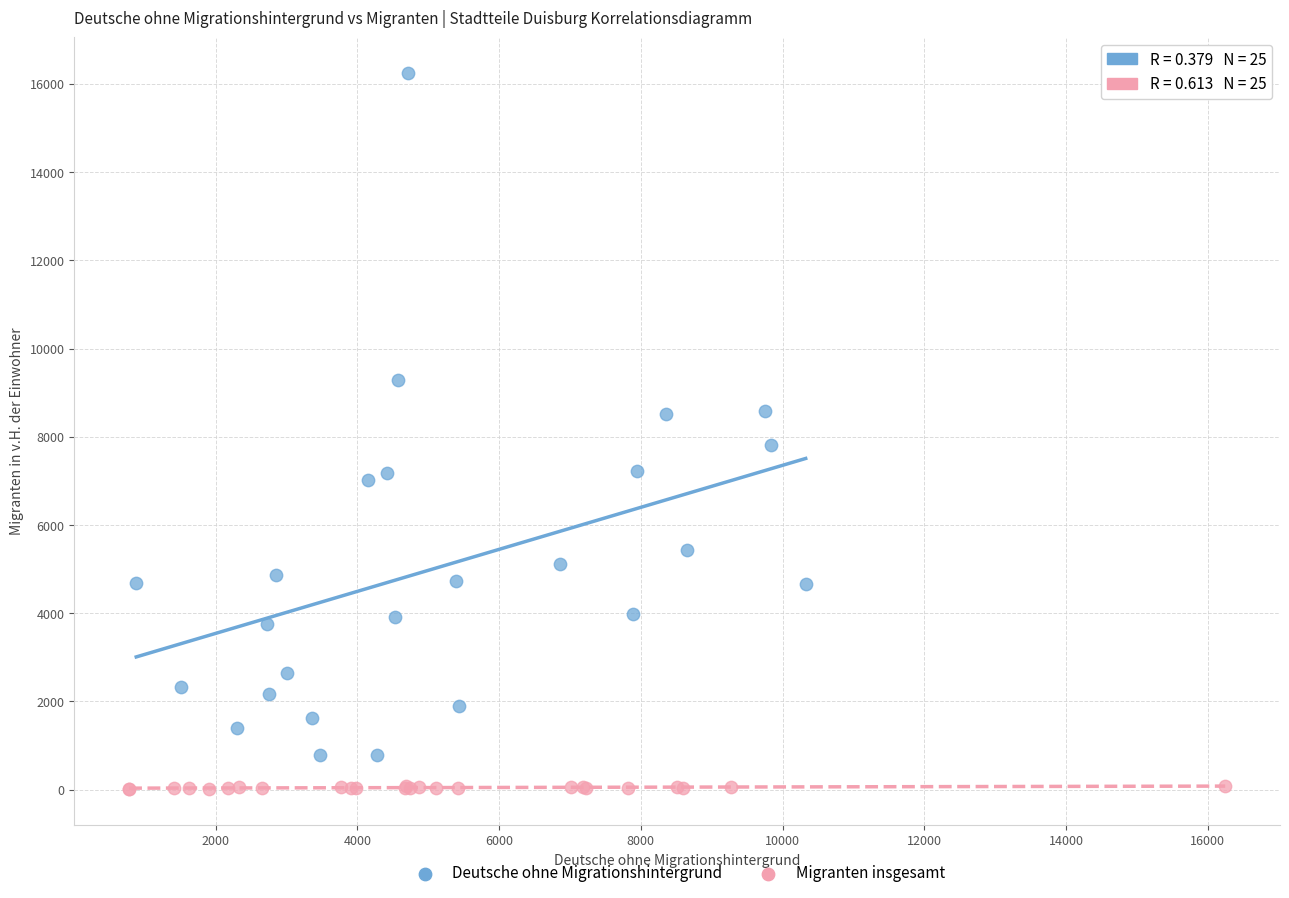

Which series reaches the maximum Y coordinate?

Deutsche ohne Migrationshintergrund